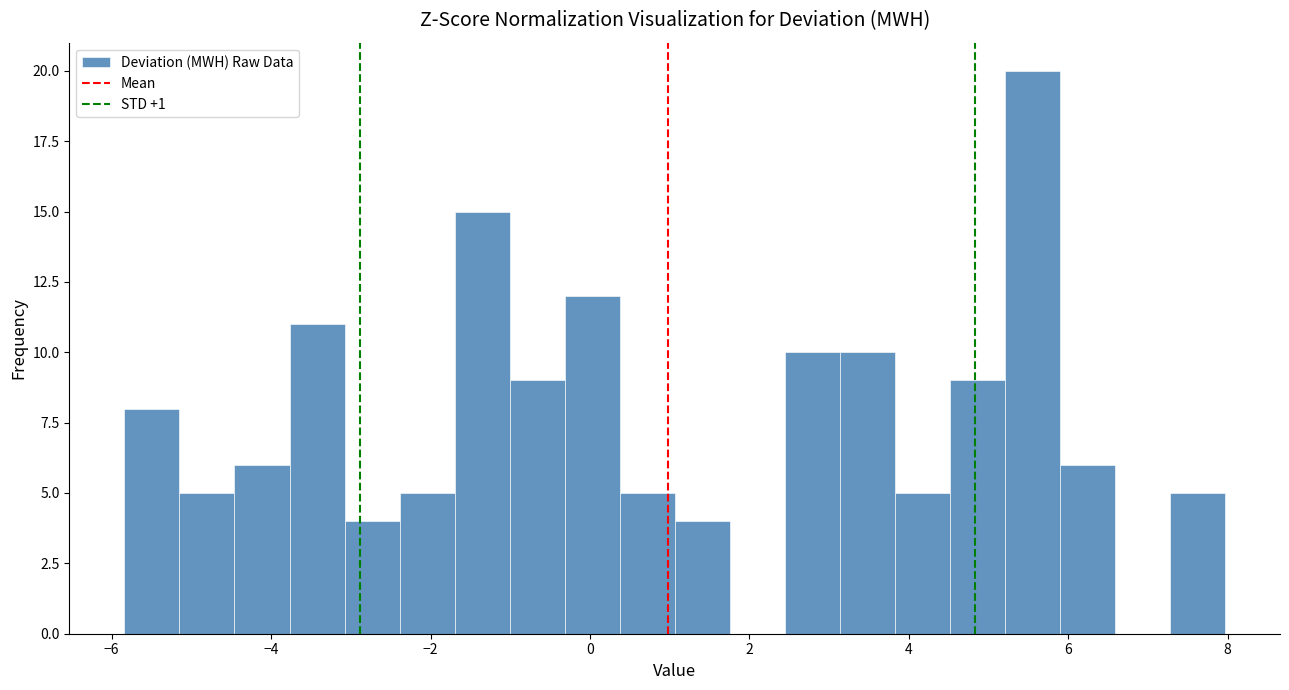

Read against the x-axis, roughly where is the centre of the tallest bar?

5.6